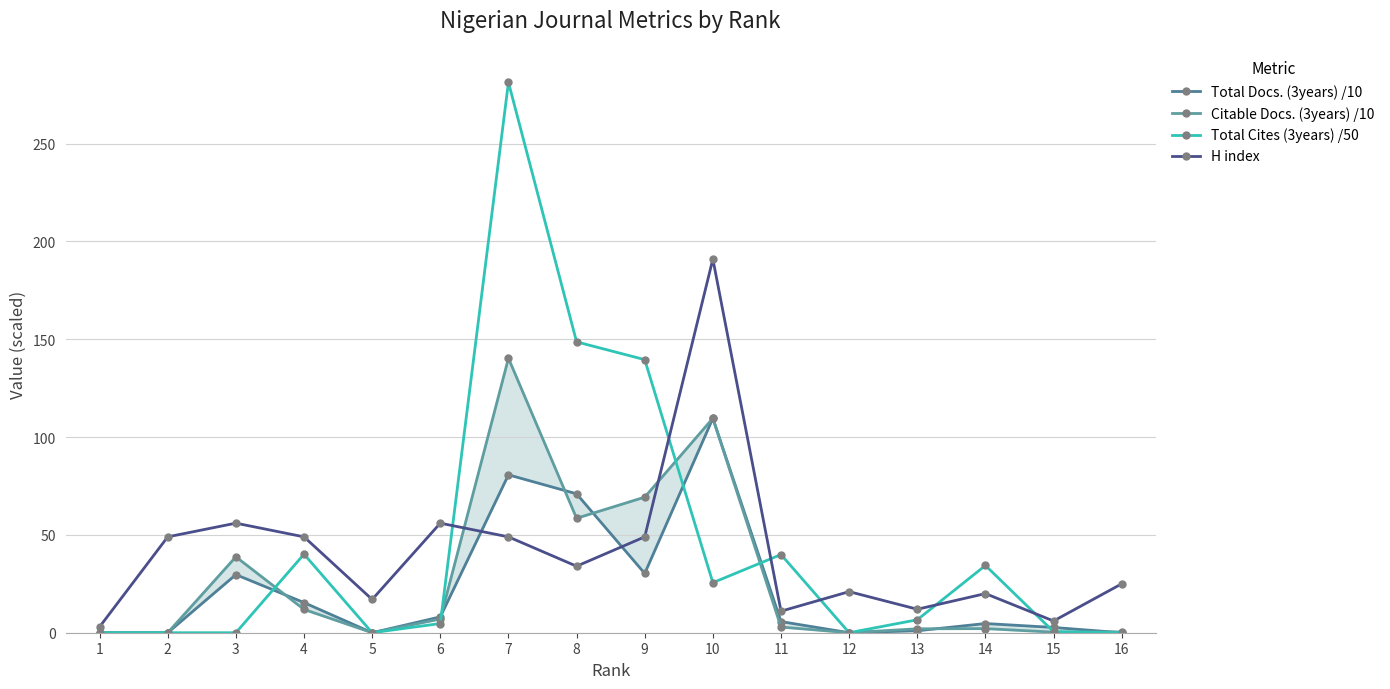

Which series ends up on top after the final intersection of H index and Total Docs. (3years) /10?

H index